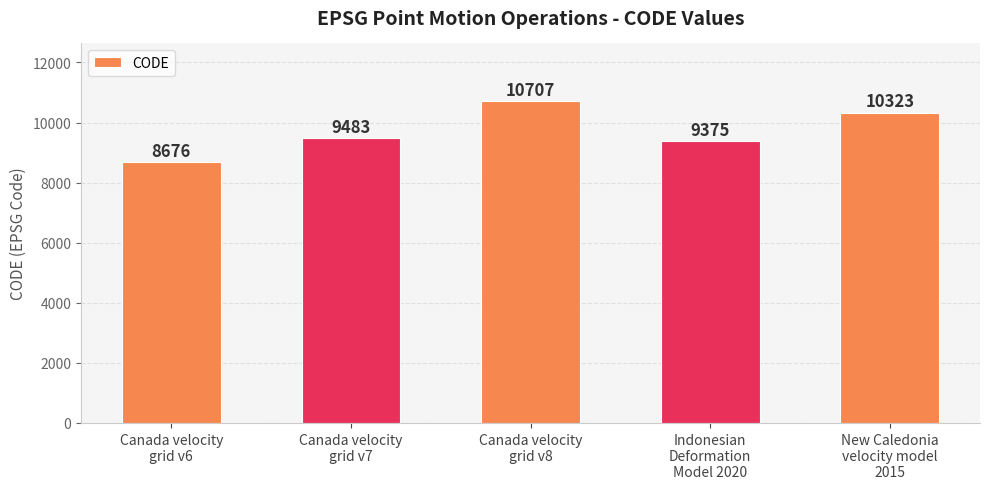

Reading left to right, list all the values displayed in this chart.

8676	9483	10707	9375	10323